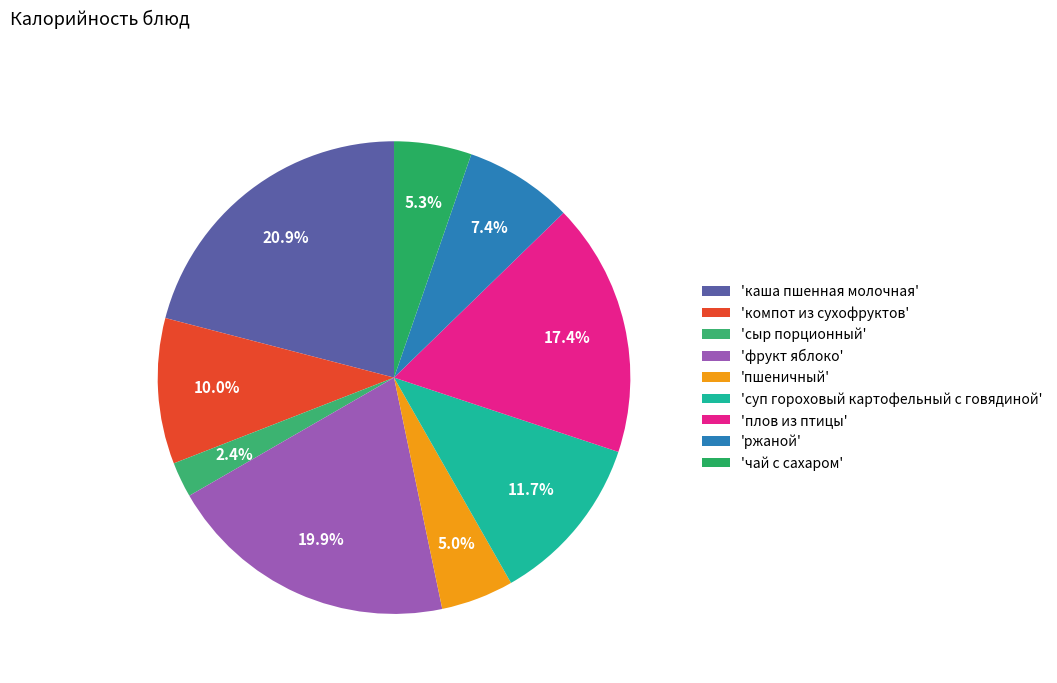

How many slices are in this pie chart?

9